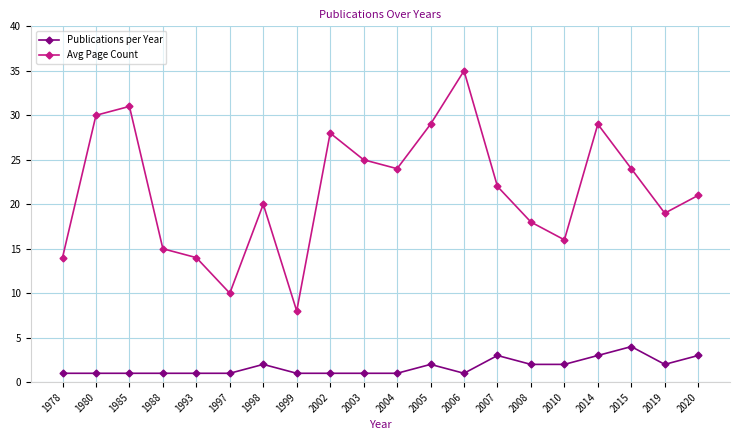

Where is the first local minimum for Avg Page Count?

1997